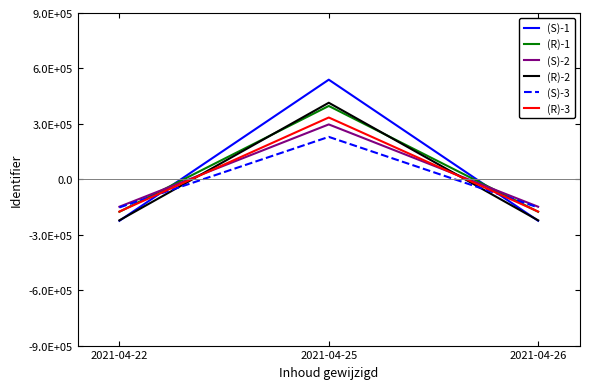

Is this an area chart (filled region under the line)?

No